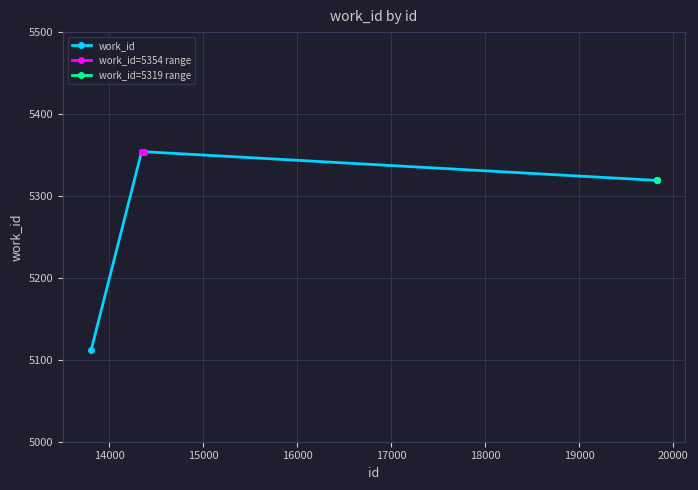

What is the difference between the maximum and minimum values?

242